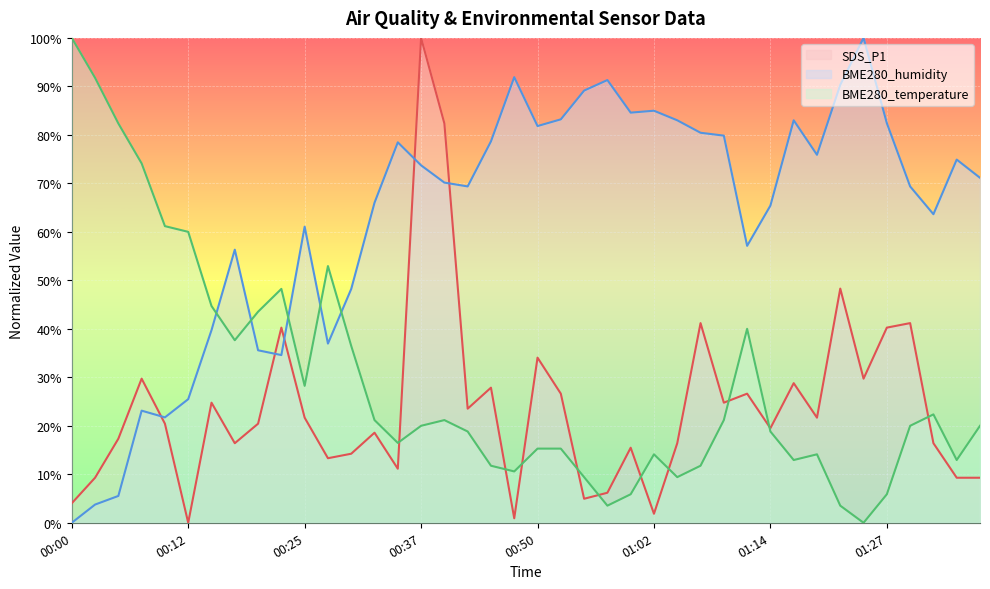

True or false: SDS_P1 and BME280_humidity intersect in this chart.

True